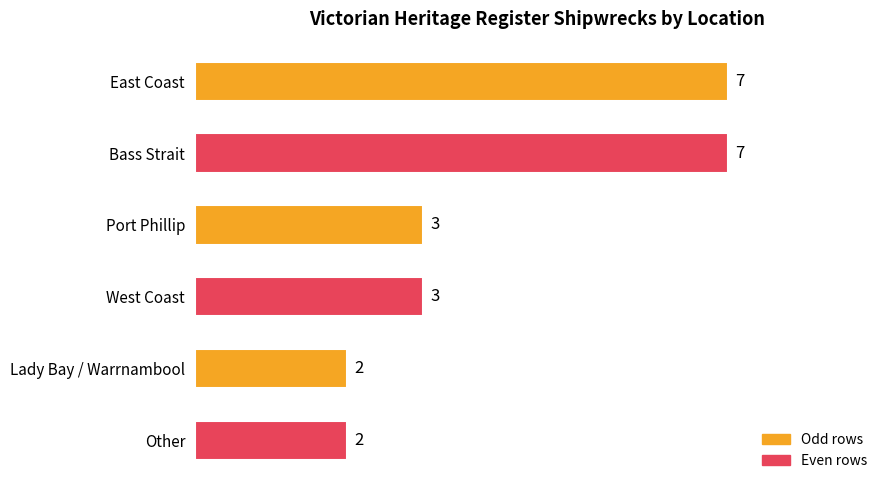

How many values are between 2 and 7?

6